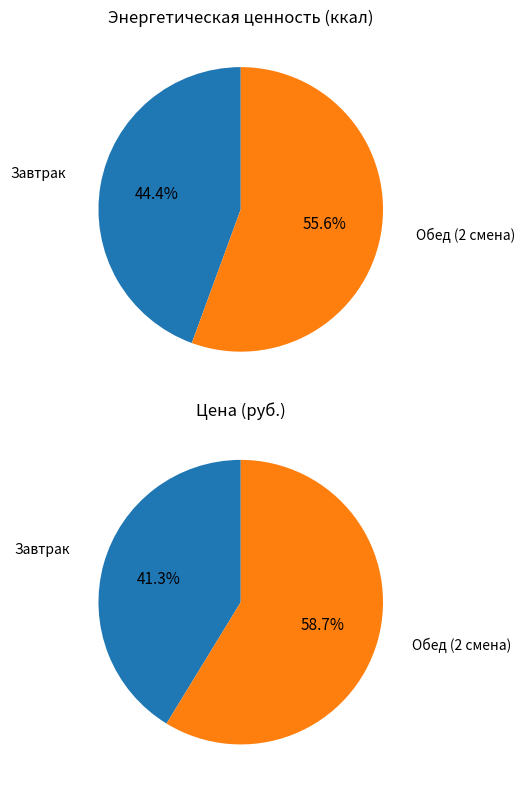

To the nearest percent, what percentage of the pie is Обед (2 смена)?

56%